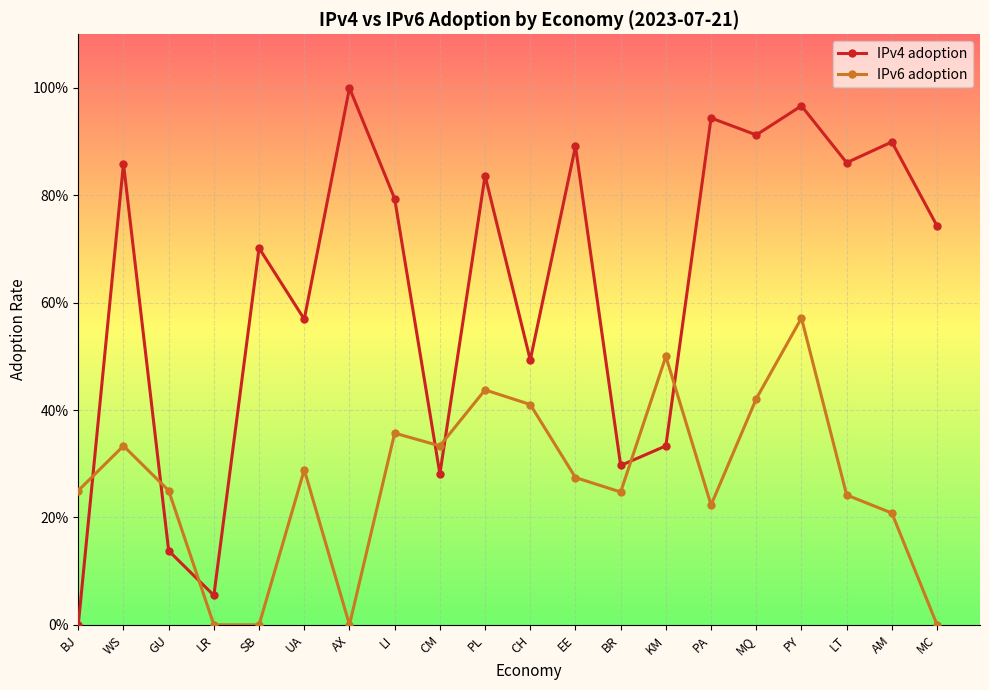

What is the difference between the maximum and second lowest values in the IPv6 adoption series?

0.6